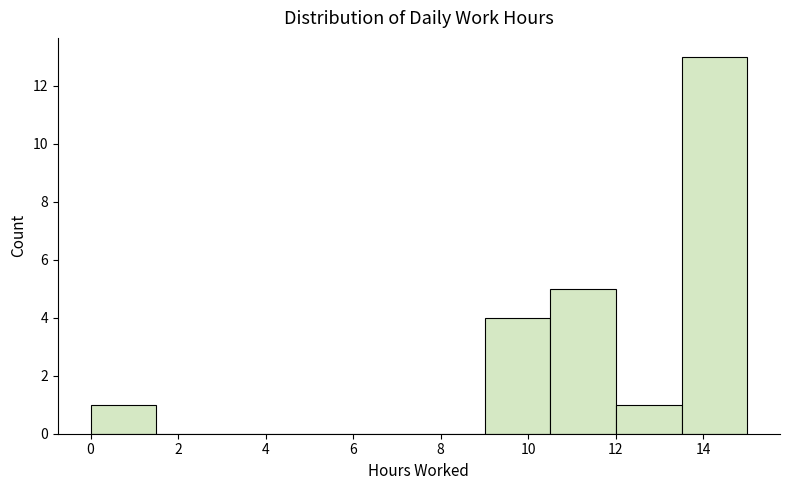

Over which range of the x-axis is the bar tallest?

13.6 to 15.0